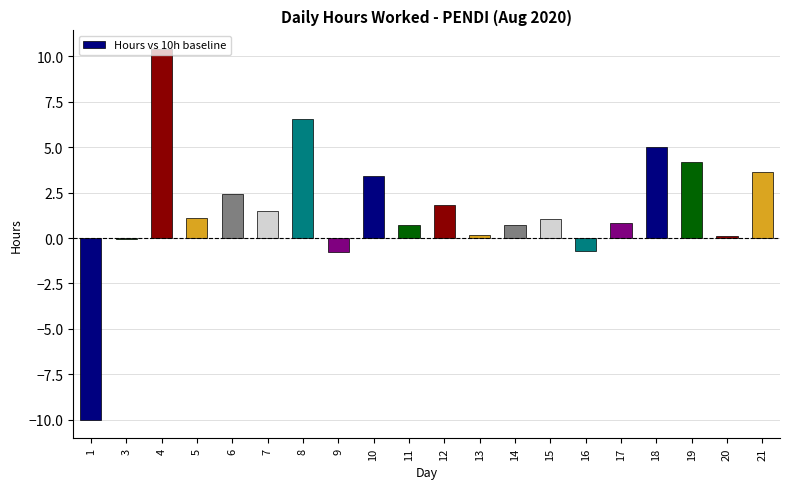

True or false: the data shows 2.0 at 8.

False